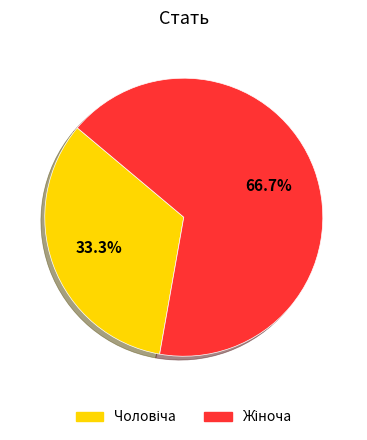

How many segments does this pie chart have?

2